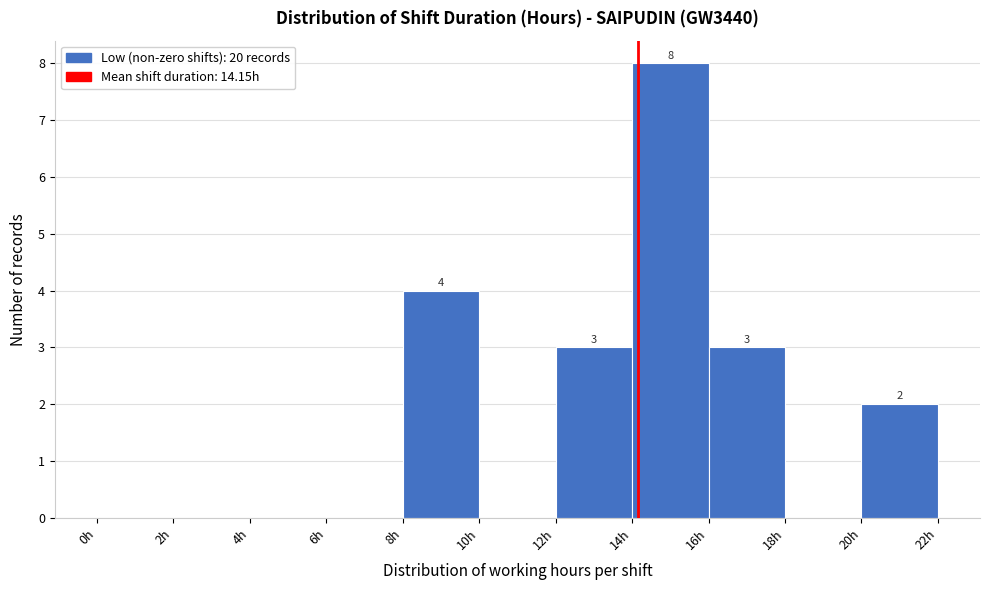

Over which range of the x-axis is the bar tallest?

14 to 16